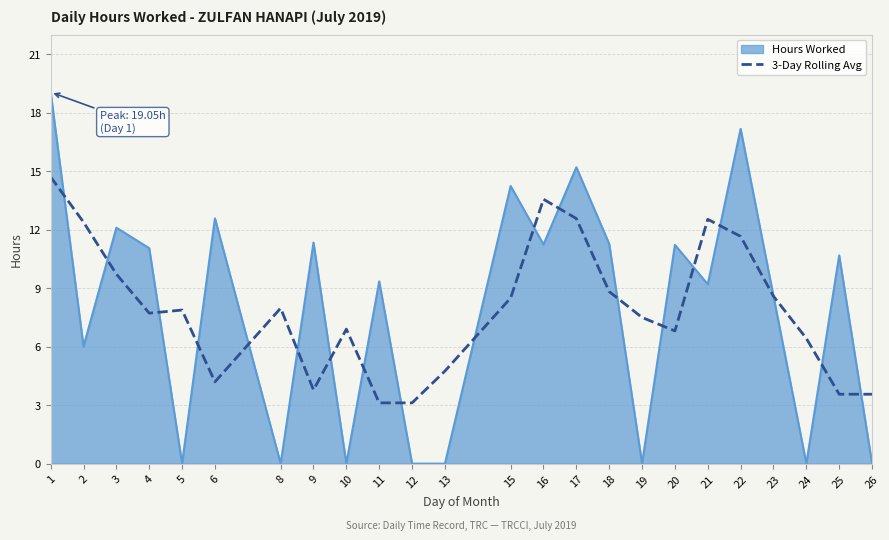

At 26, list the series in order from smallest to largest.

Hours Worked, 3-Day Rolling Avg